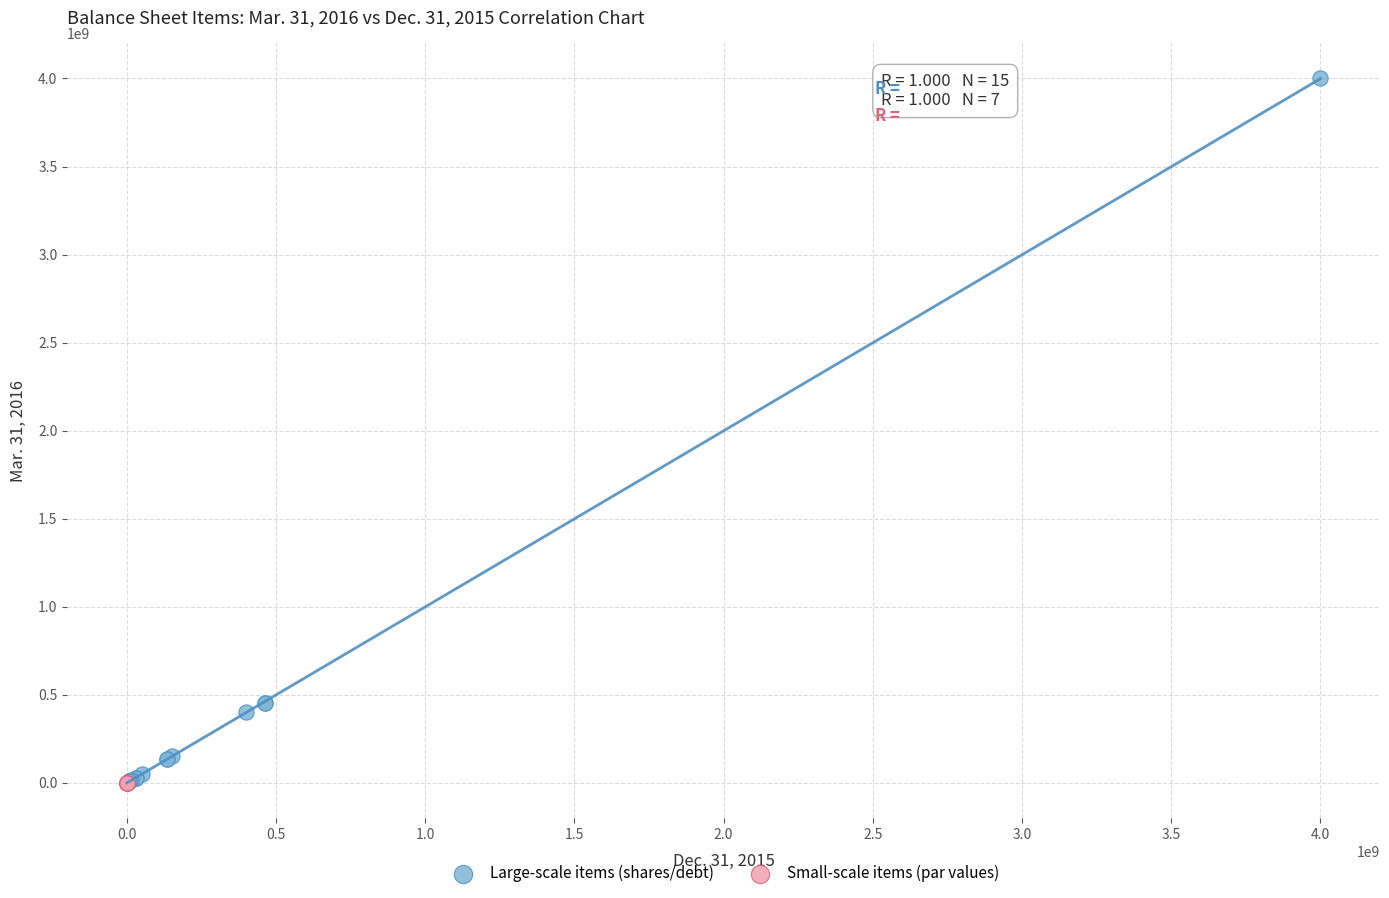

Which series contains the highest Y value?

Large-scale items (shares/debt)